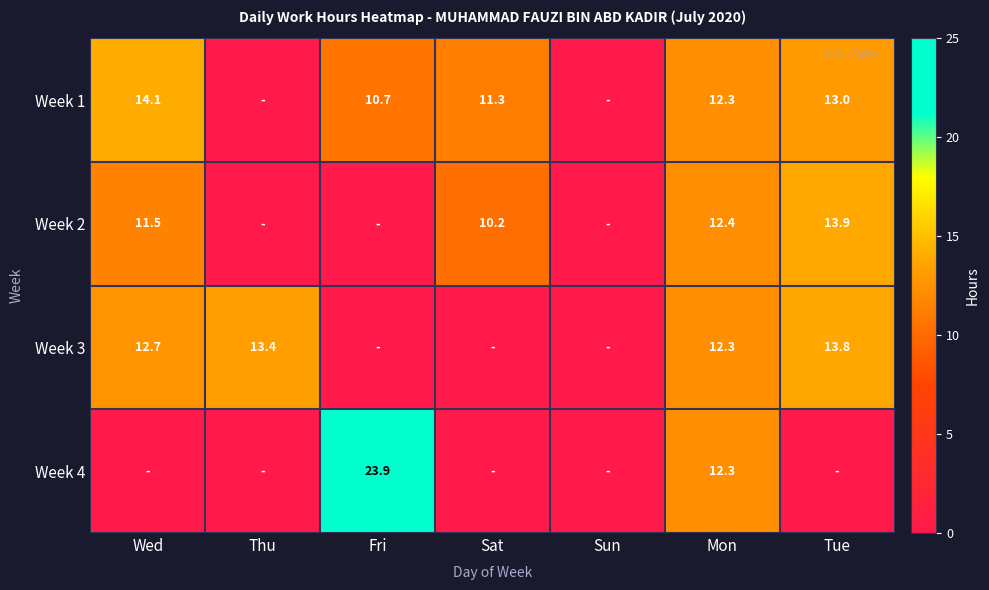

Which label corresponds to the smallest value in the chart?

Thu